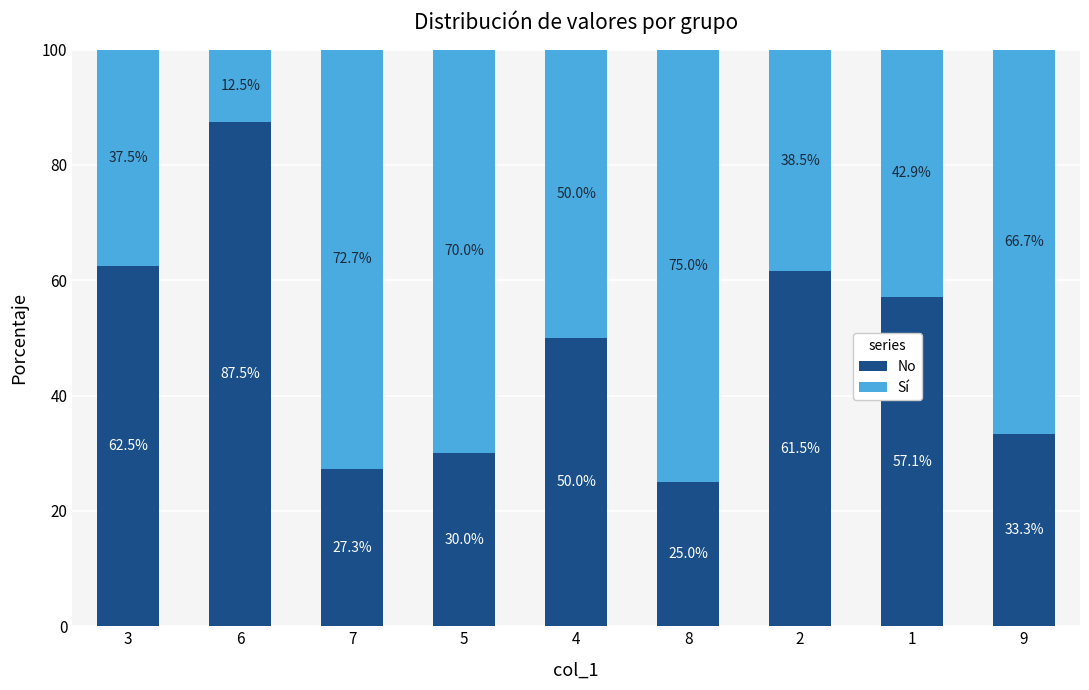

Read the No value at 7.

27.3